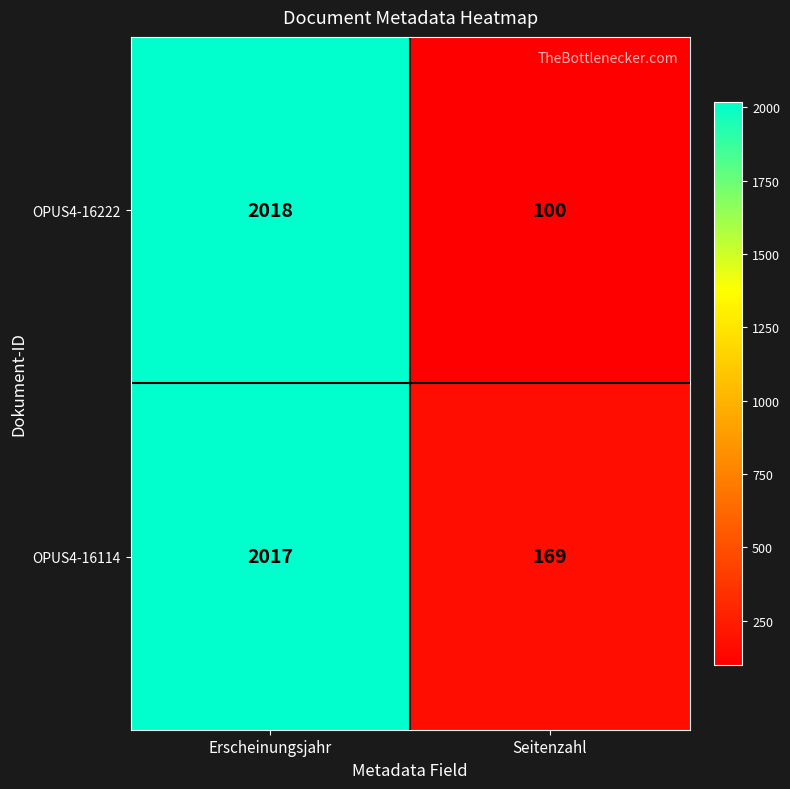

Which category has the lowest value across all series?

Seitenzahl